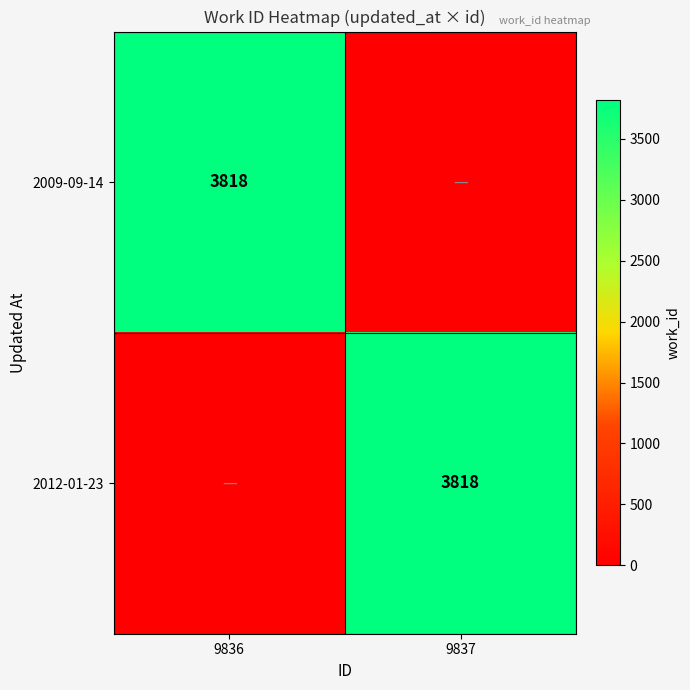

True or false: 2009-09-14 has a value of 2536 at 9836.

False